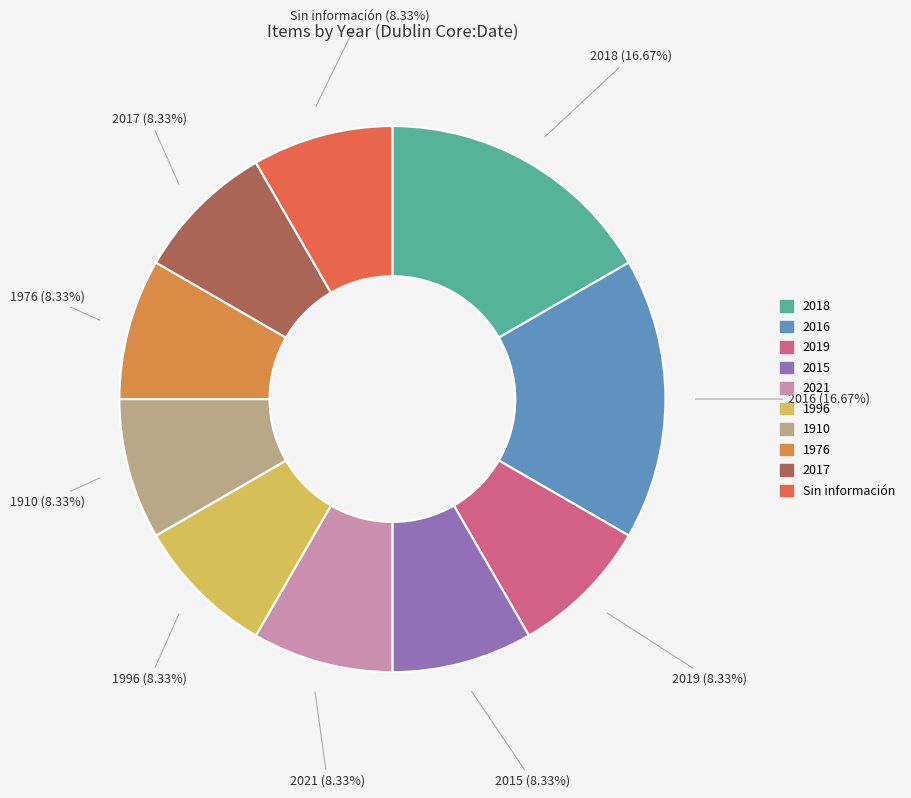

To the nearest percent, what percentage of the pie is 2019?

8%